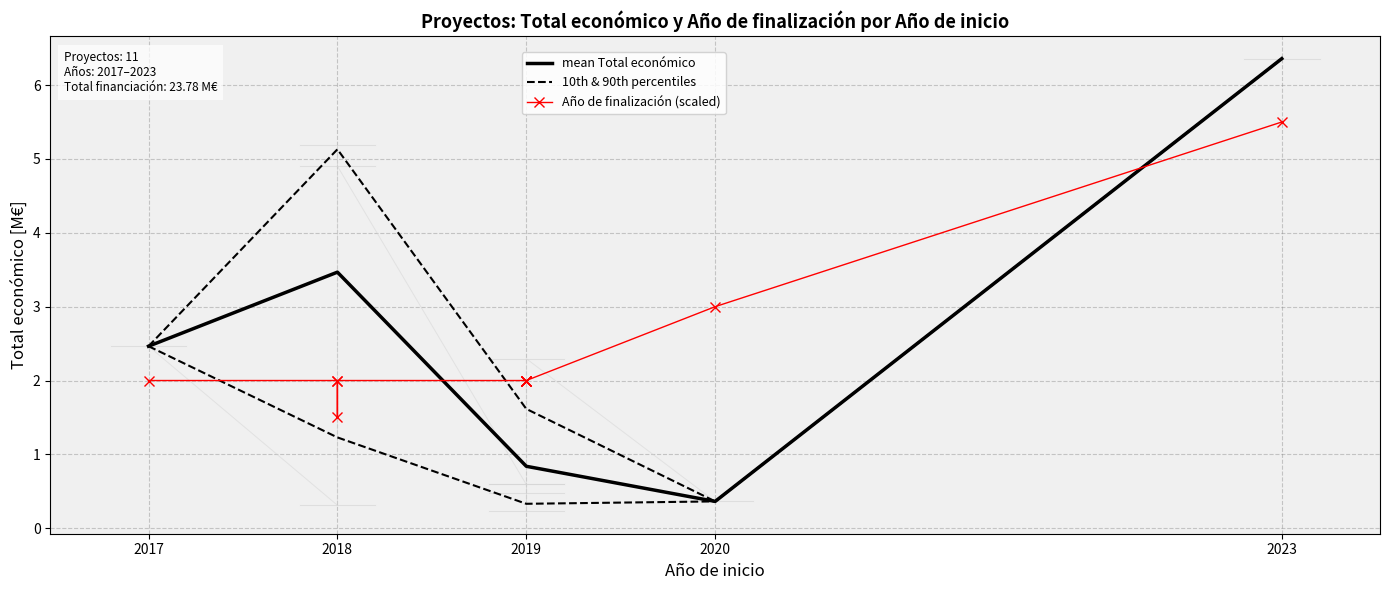

Reading left to right, what are all the values shown in this chart?

2.0	2.0	1.5	2.0	2.0	2.0	2.0	2.0	2.0	3.0	5.5